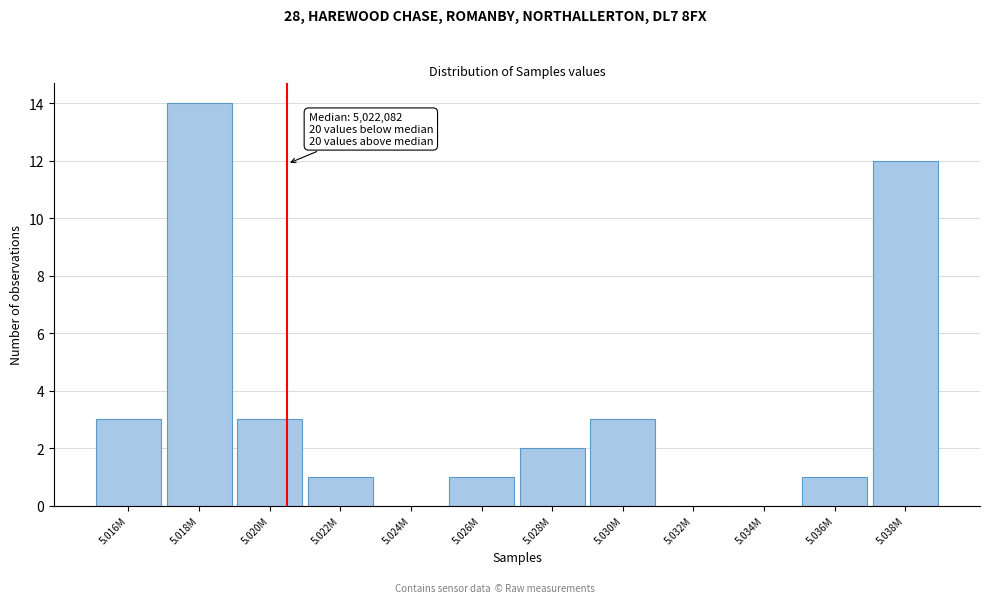

Reading left to right, list all the values displayed in this chart.

5.016M=3	5.018M=14	5.020M=3	5.022M=1	5.024M=0	5.026M=1	5.028M=2	5.030M=3	5.032M=0	5.034M=0	5.036M=1	5.038M=12